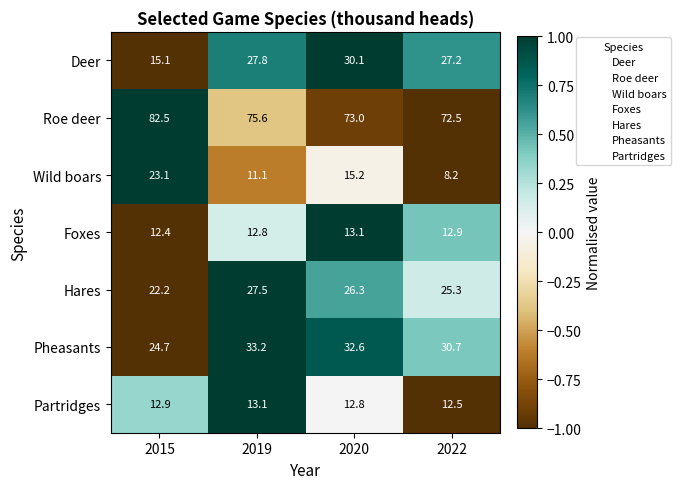

At which label does Wild boars first exceed 15?

2015